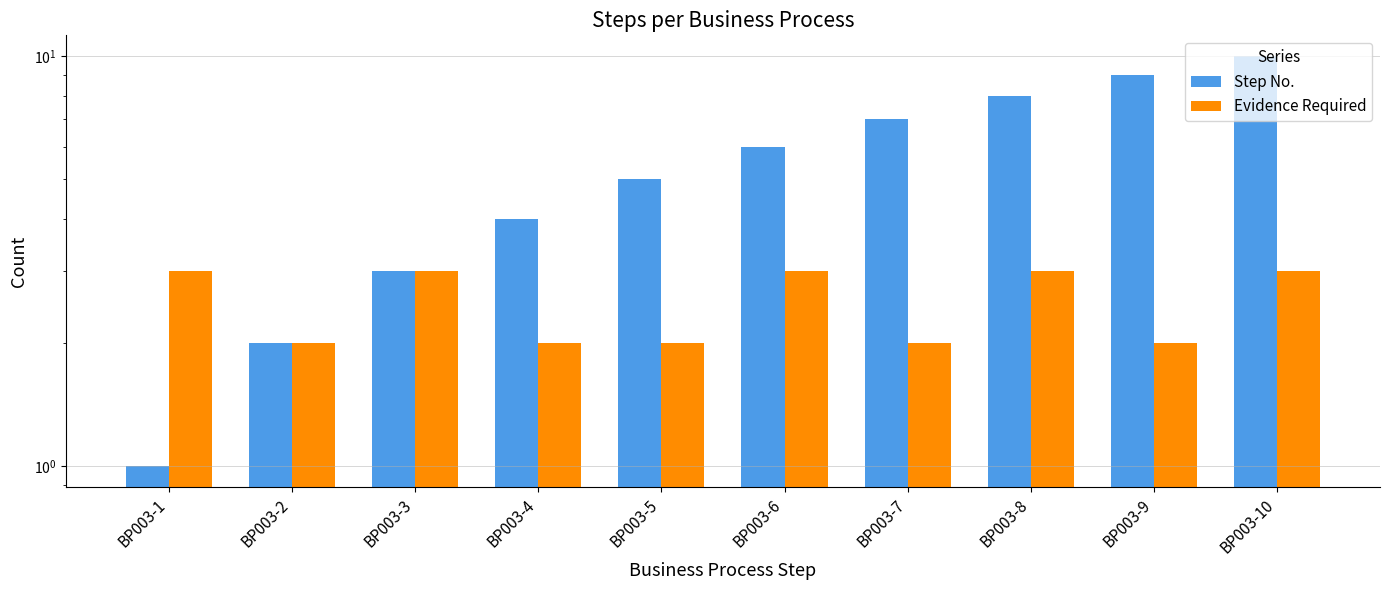

At which category is the sum across all series the highest?

BP003-10